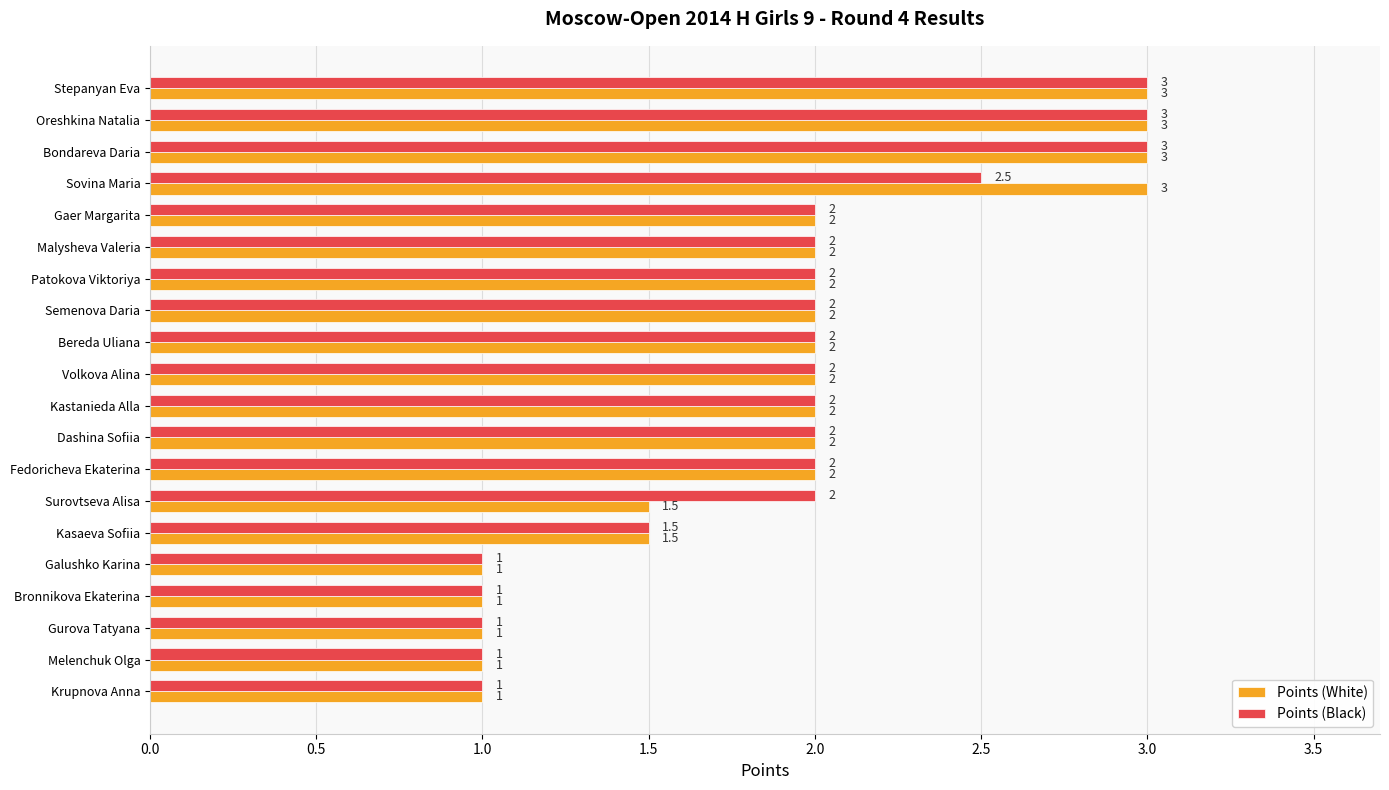

Is the value of Points (White) at Gurova Tatyana greater than the value of Points (Black) at Oreshkina Natalia?

No